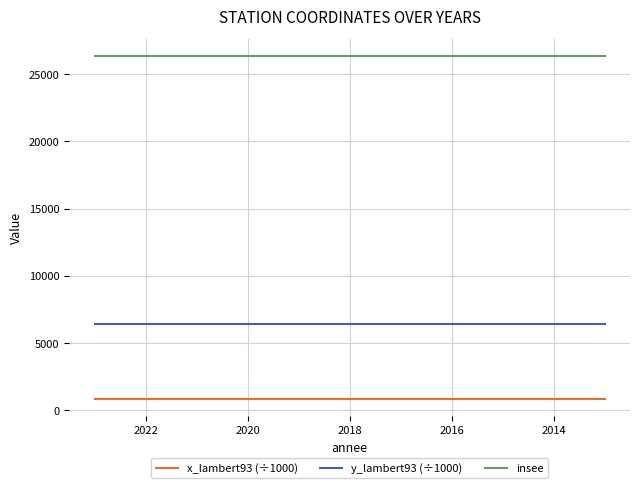

True or false: y_lambert93 (÷1000) and x_lambert93 (÷1000) intersect in this chart.

False